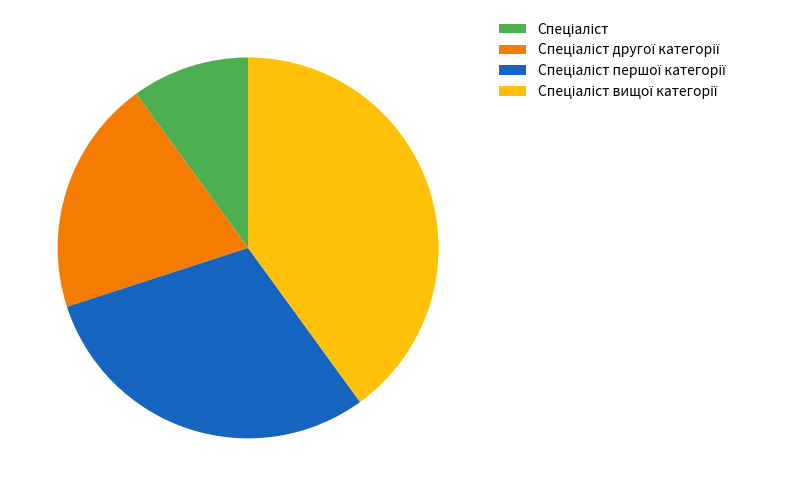

Does any single category account for the majority?

No